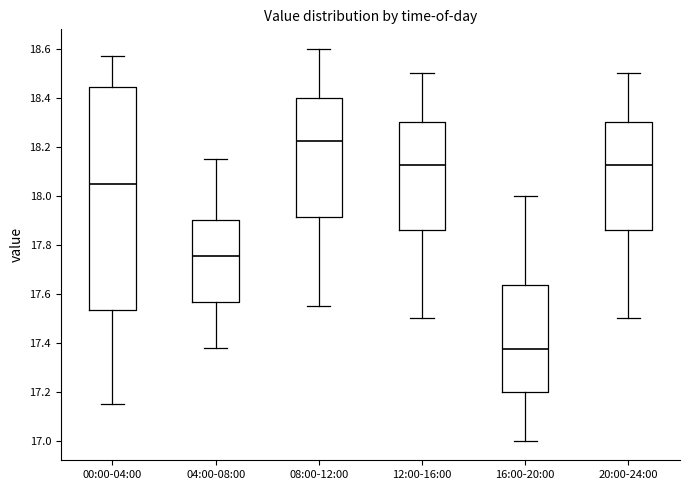

Where is the upper edge of the box for 20:00-24:00 on the y-axis? The values are not printed on the chart, so give them approximately, as read against the axis.

18.30